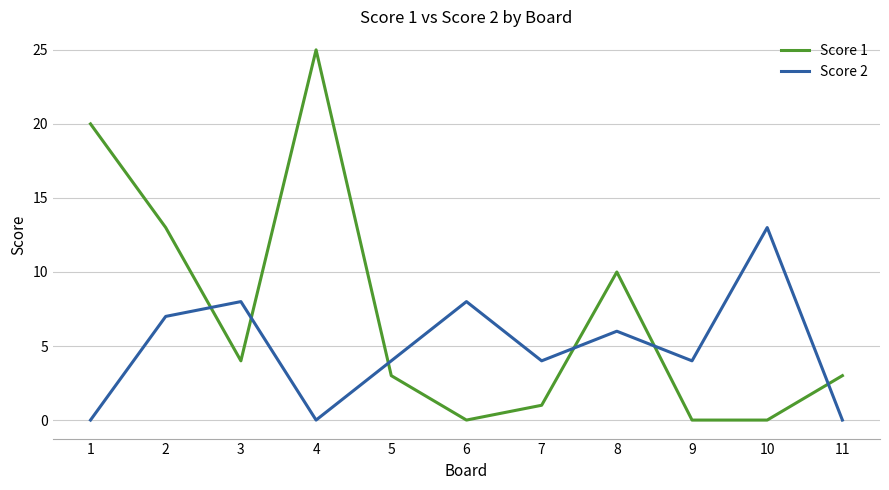

Reading left to right, transcribe all the data shown in this chart.

Score 1: 1=20	2=13	3=4	4=25	5=3	6=0	7=1	8=10	9=0	10=0	11=3
Score 2: 1=0	2=7	3=8	4=0	5=4	6=8	7=4	8=6	9=4	10=13	11=0